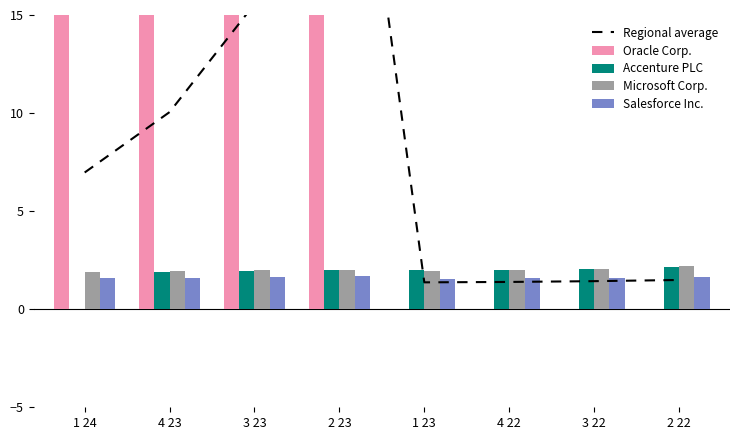

Is the value of Oracle Corp. at 2 23 greater than the value of Accenture PLC at 3 23?

Yes